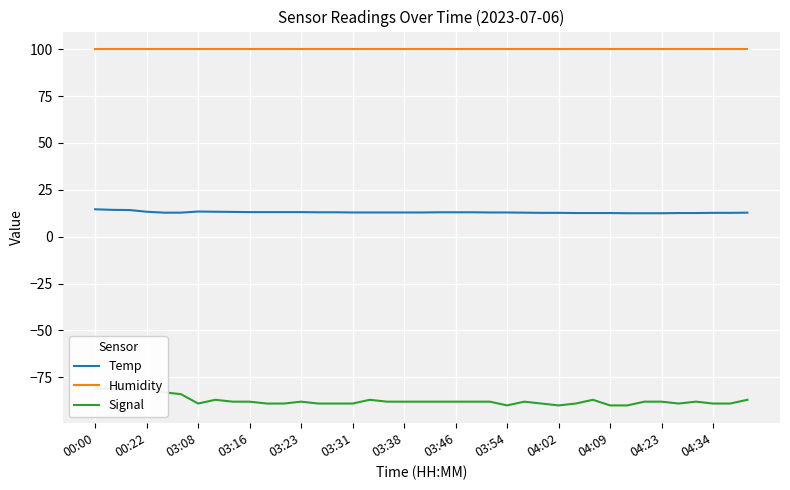

What value does the Signal series have at 35?

-88.0